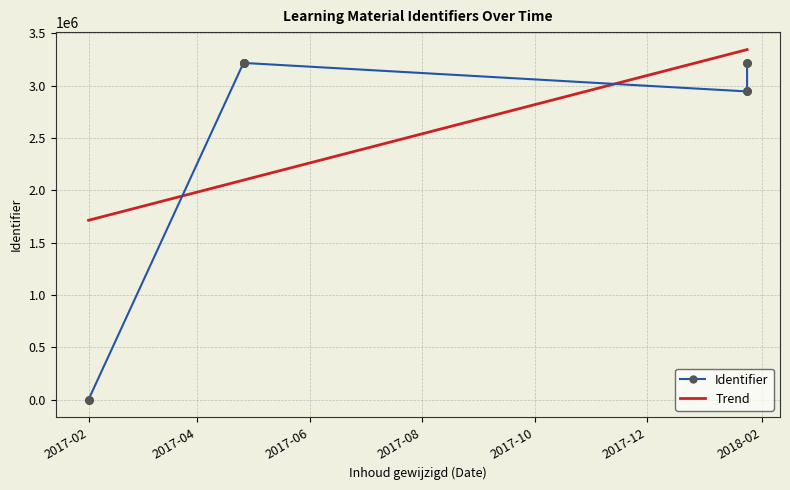

What are all the series names shown in the legend?

Identifier, Trend